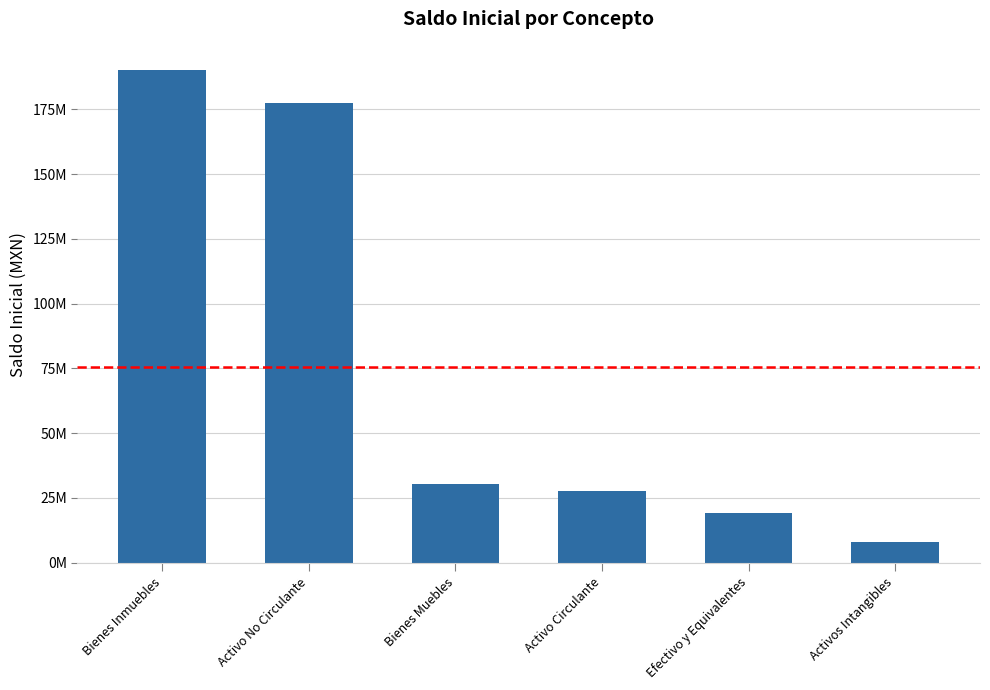

What position from the right is Bienes Muebles?

4